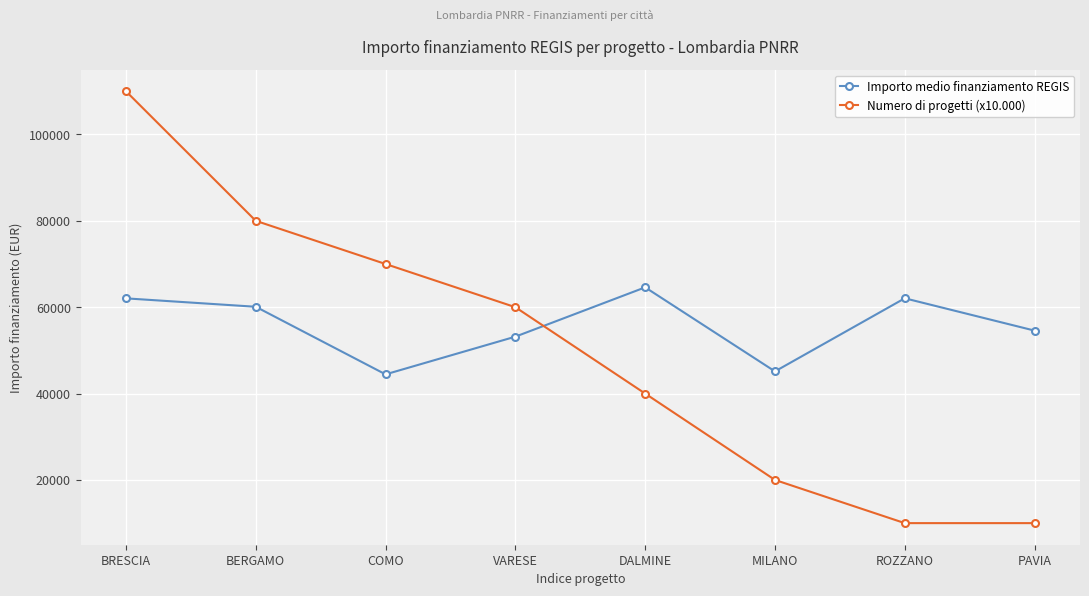

Between BERGAMO and MILANO, which series saw the biggest shift?

Numero di progetti (x10.000)